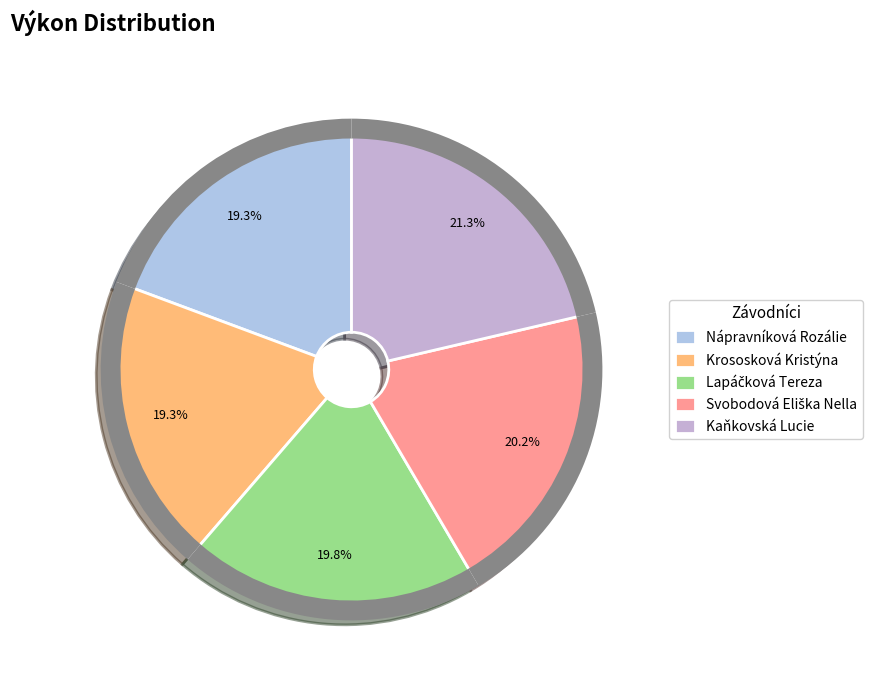

To the nearest percent, what is the combined percentage of Svobodová Eliška Nella and Kaňkovská Lucie?

42%